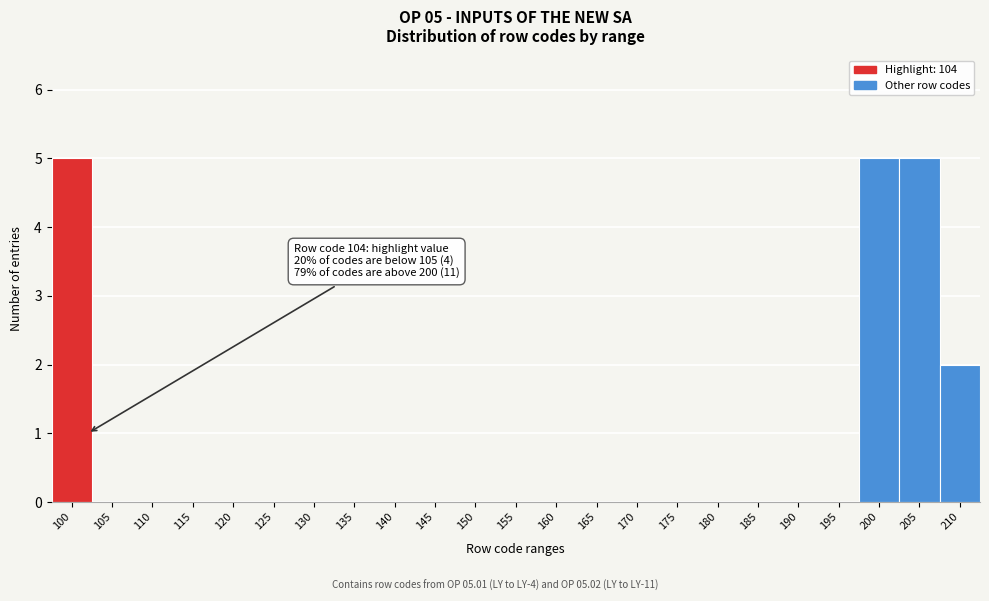

Reading left to right, list all the values displayed in this chart.

100=5	105=0	110=0	115=0	120=0	125=0	130=0	135=0	140=0	145=0	150=0	155=0	160=0	165=0	170=0	175=0	180=0	185=0	190=0	195=0	200=5	205=5	210=2